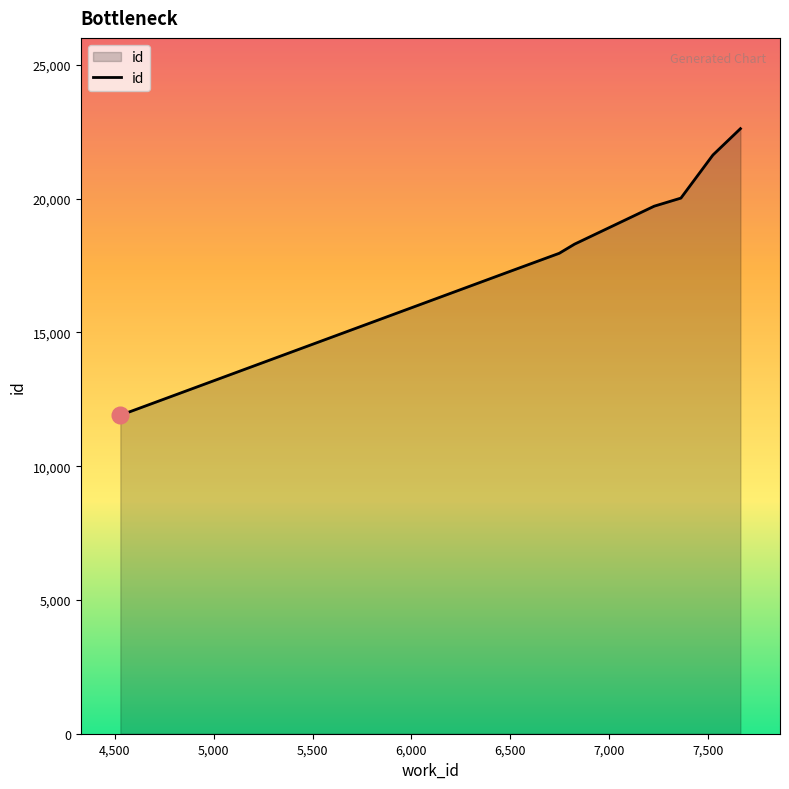

What is the maximum value shown in the chart?

22618